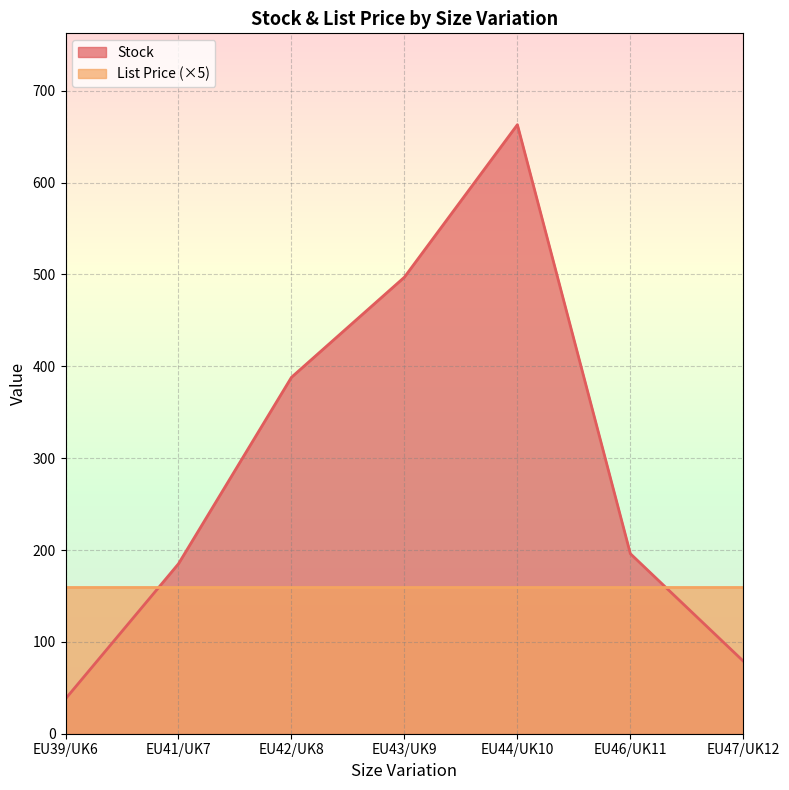

Reading right to left, extract all data points from this chart.

79	196	663	497	388	185	38